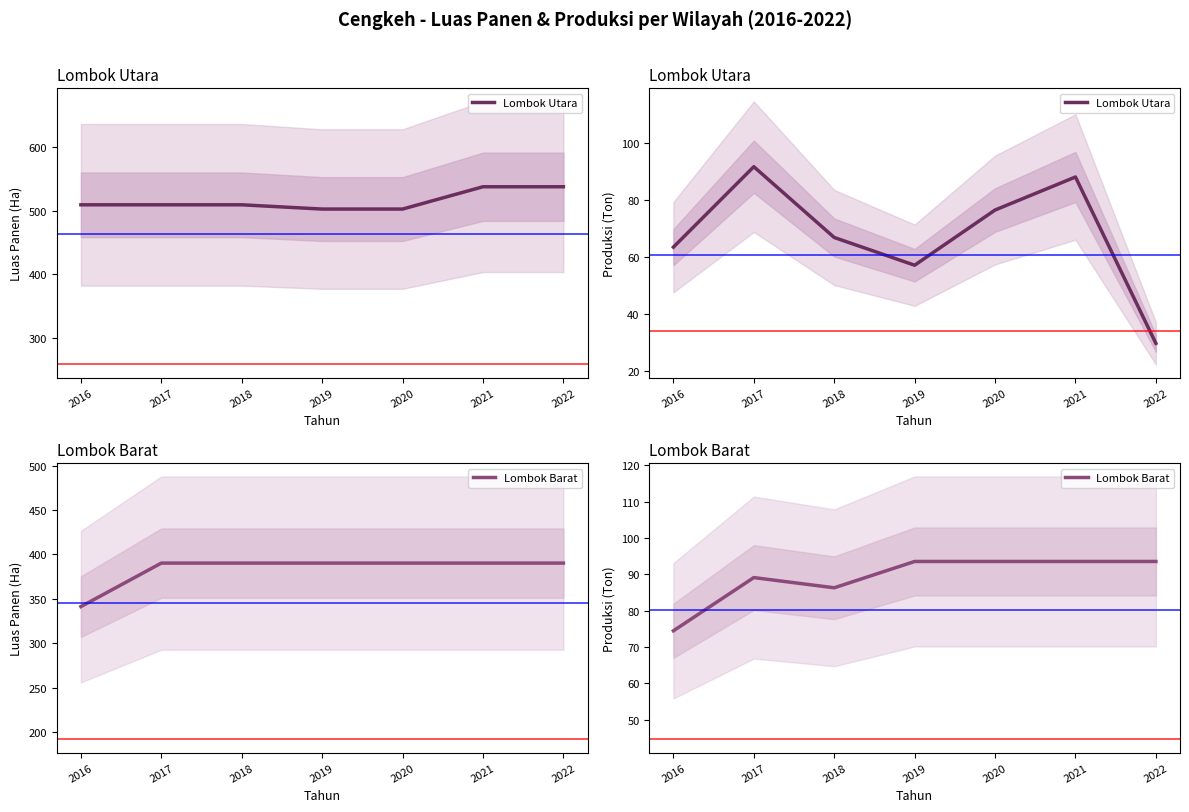

Which series has the widest spread of values?

Lombok Utara